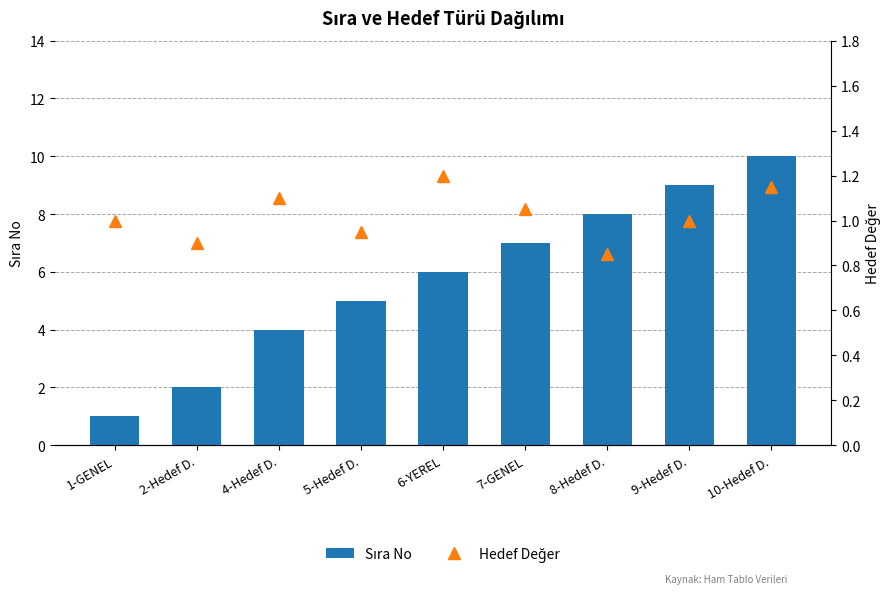

What is the sum of the Sıra No values at 7-GENEL and 2-Hedef D.?

9.0